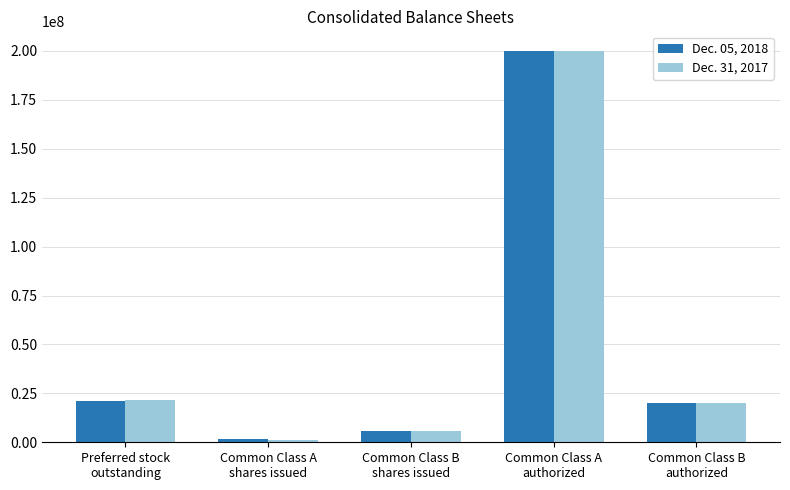

At which label is Dec. 31, 2017 closest to 100592018?

Preferred stock
outstanding